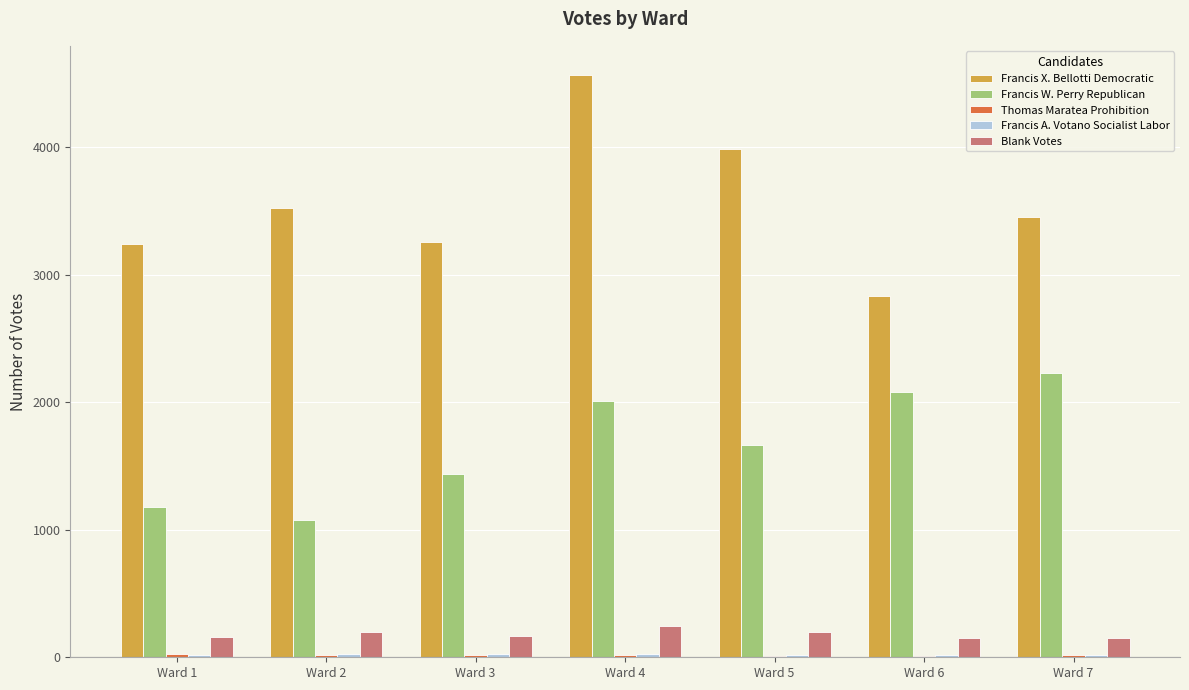

How many distinct data groups are displayed?

5